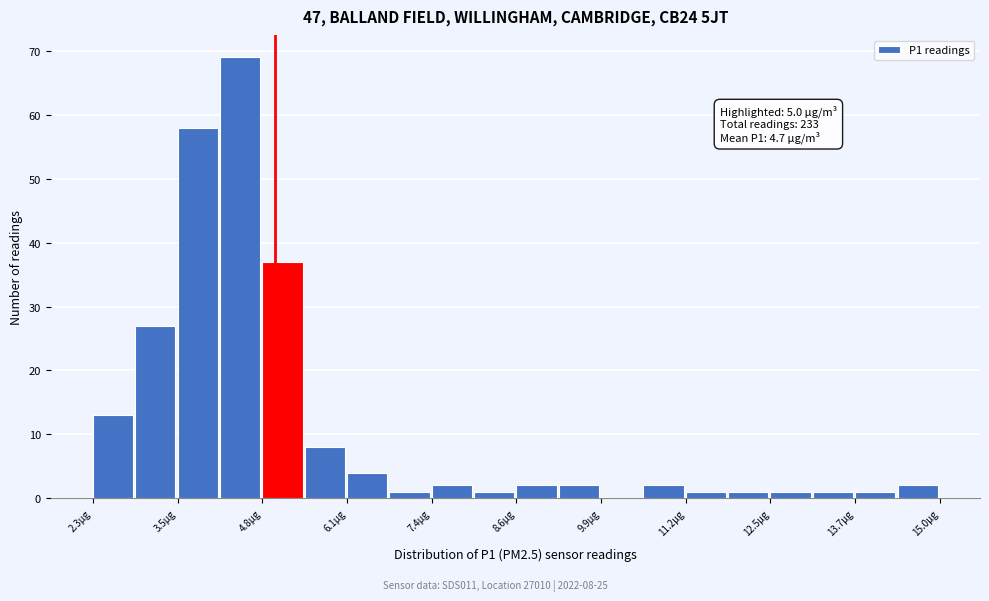

Around what value on the x-axis is the tallest bar? Give the approximate position of its centre, as read against the axis.

4.4